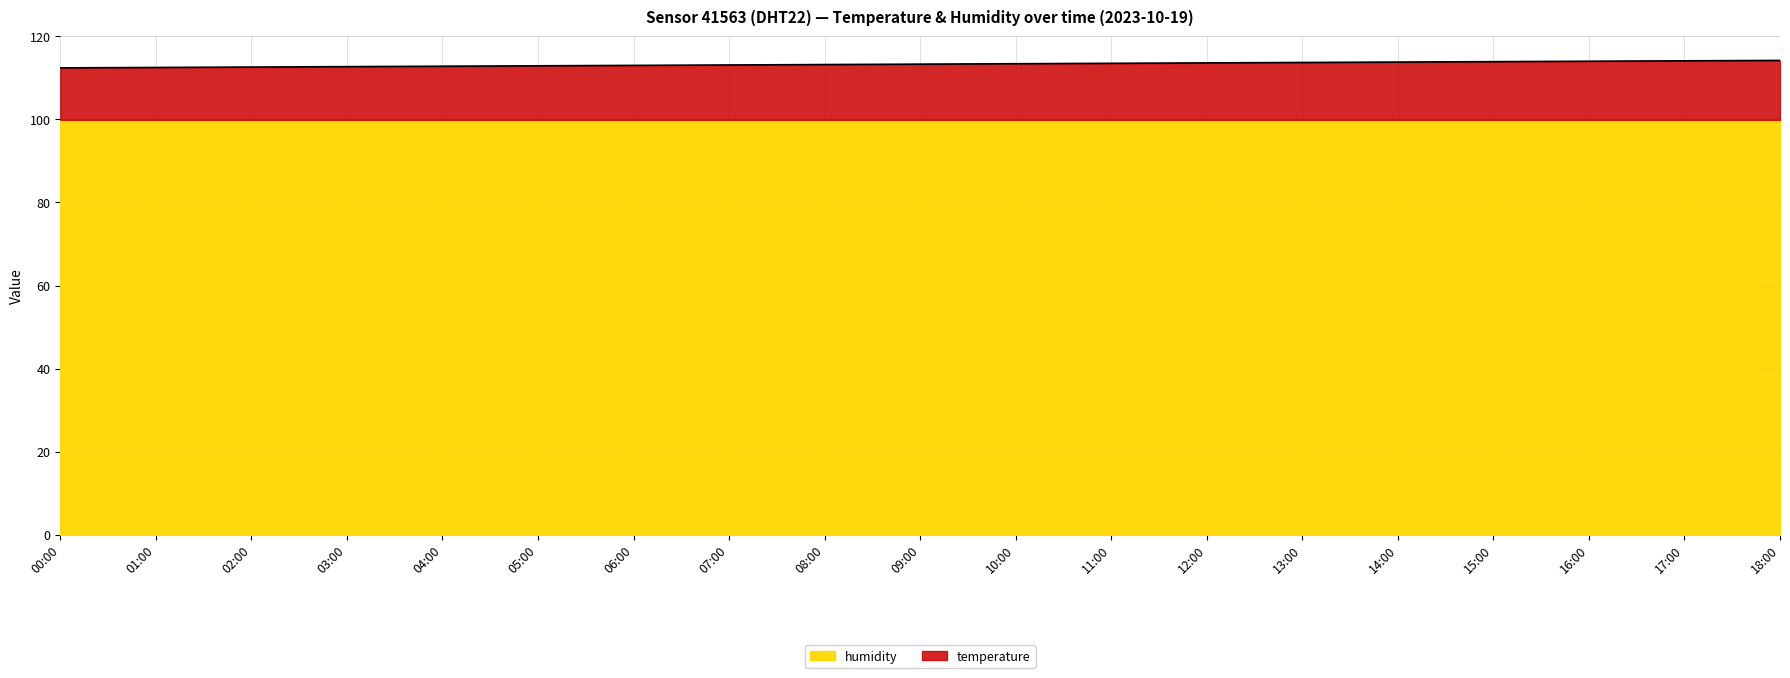

How many values are below 113?

6